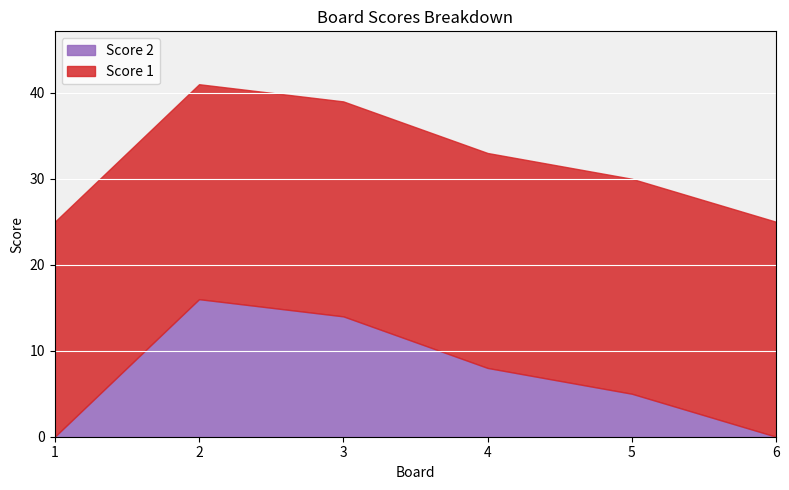

How many positive values does the Score 2 series have?

4